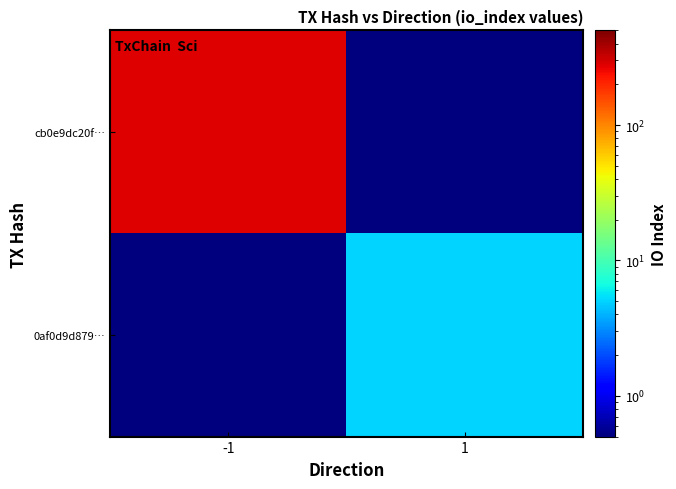

How many categories are shown in the chart?

2